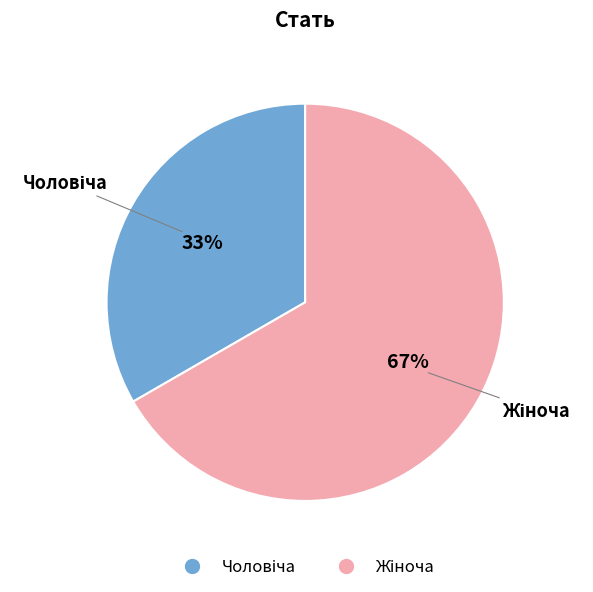

To the nearest percent, what is the average slice percentage?

50%